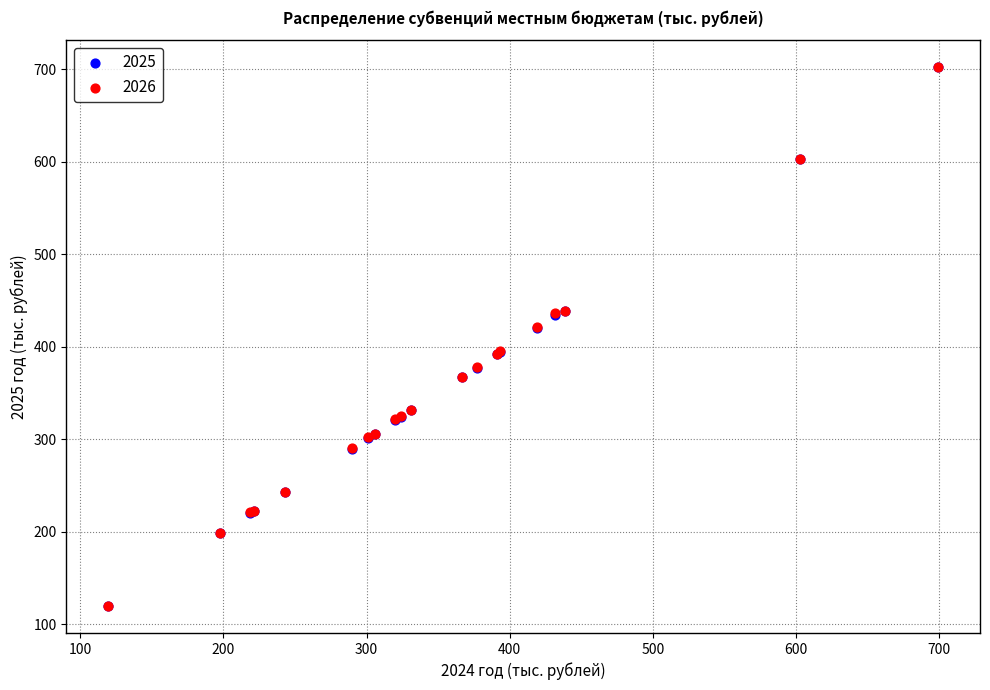

What are all the series names shown in the legend?

2025, 2026